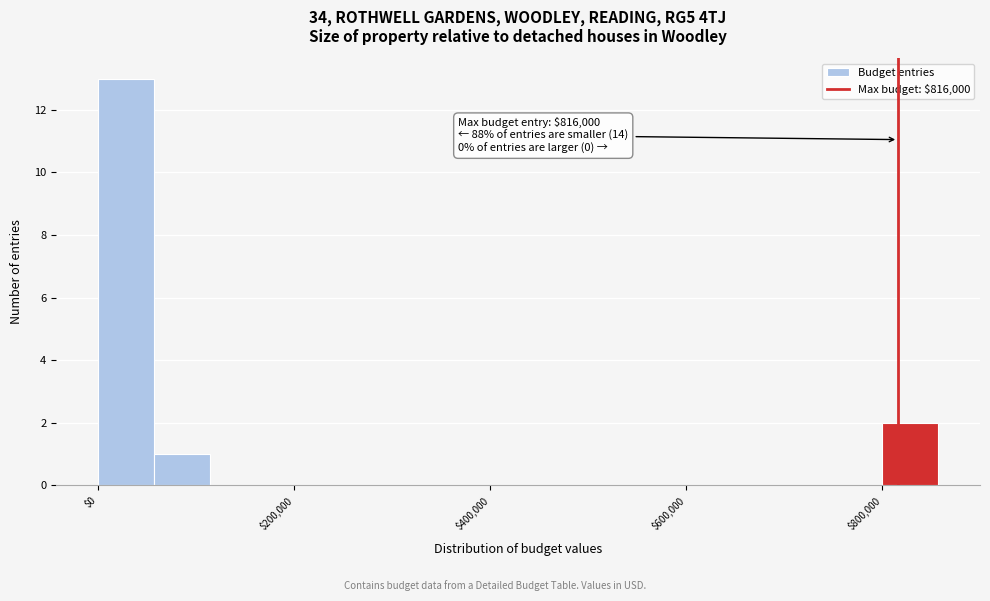

Read against the x-axis, roughly where is the centre of the tallest bar?

20000